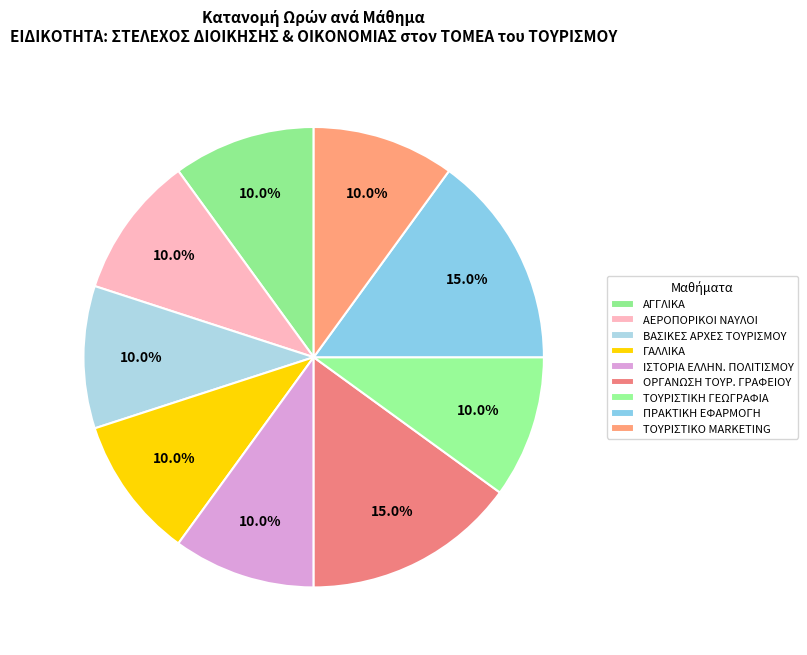

Rank the categories by value from highest to lowest.

ΟΡΓΑΝΩΣΗ & ΛΕΙΤΟΥΡΓΙΑ ΤΟΥΡΙΣΤΙΚΟΥ ΓΡΑΦΕΙΟΥ, ΠΡΑΚΤΙΚΗ ΕΦΑΡΜΟΓΗ ΣΤΗΝ ΕΙΔΙΚΟΤΗΤΑ, ΑΓΓΛΙΚΑ / ΑΓΓΛΙΚΗ ΤΟΥΡΙΣΤΙΚΗ ΟΡΟΛΟΓΙΑ, ΑΕΡΟΠΟΡΙΚΟΙ ΝΑΥΛΟΙ-ΕΚΔΟΣΗ ΕΙΣΙΤΗΡΙΩΝ, ΒΑΣΙΚΕΣ ΑΡΧΕΣ ΤΟΥΡΙΣΜΟΥ & ΤΟΥΡΙΣΤΙΚΗ ΠΟΛΙΤΙΚΗ, ΓΑΛΛΙΚΑ, ΙΣΤΟΡΙΑ ΤΟΥ ΕΛΛΗΝΙΚΟΥ ΠΟΛΙΤΙΣΜΟΥ, ΠΑΓΚΟΣΜΙΑ ΤΟΥΡΙΣΤΙΚΗ ΓΕΩΓΡΑΦΙΑ, ΤΟΥΡΙΣΤΙΚΟ MARKETING-ΔΕΞΙΟΤΗΤΕΣ ΠΩΛΗΣΕΩΝ